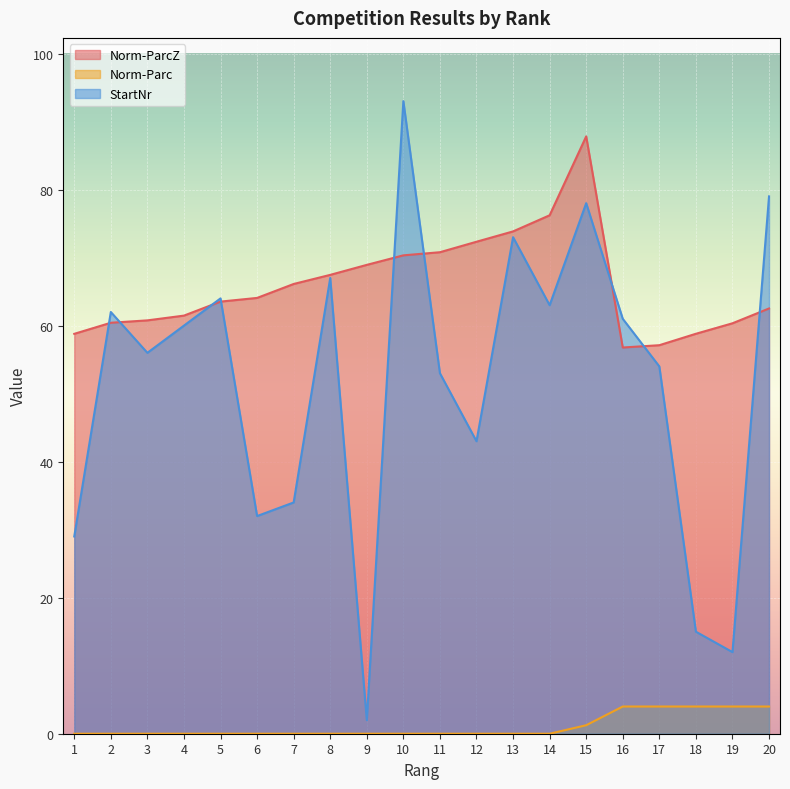

How many values in the StartNr series exceed 60?

9